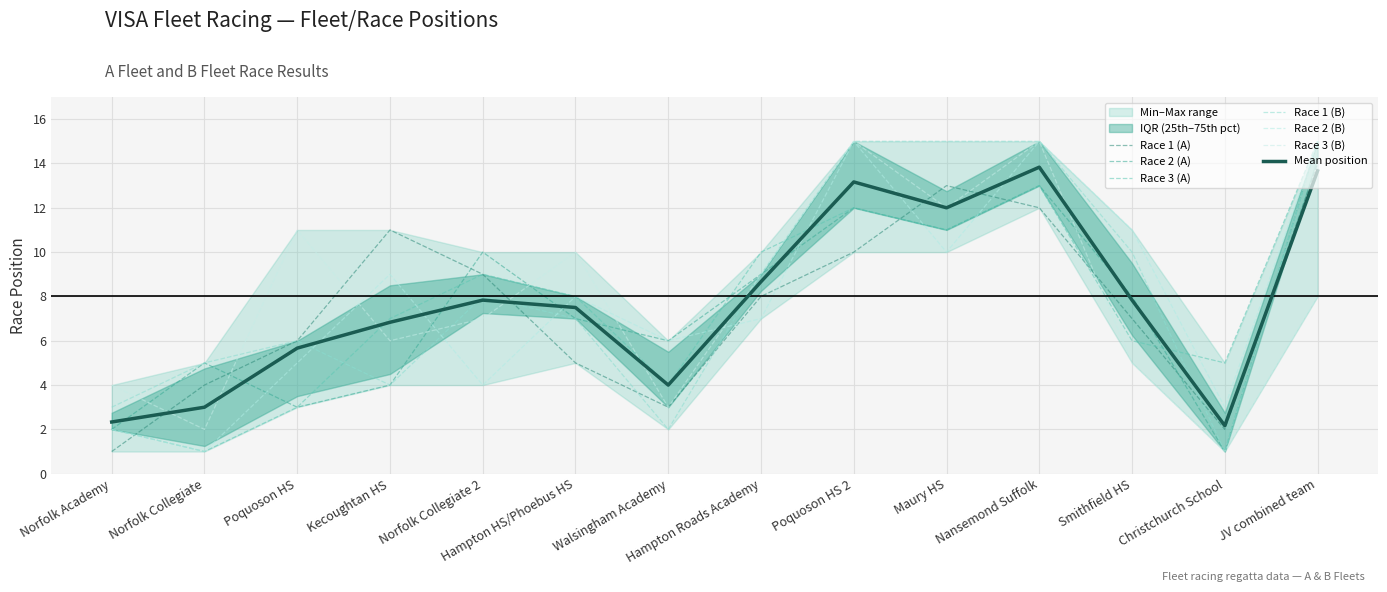

Reading right to left, extract all data points from this chart.

Race 1 (A): 14	2	7	12	13	10	8	3	5	9	11	6	4	1
Race 2 (A): 15	1	8	13	11	12	9	6	7	10	4	3	5	2
Race 3 (A): 15	5	6	13	11	12	10	4	8	9	7	3	1	2
Race 1 (B): 15	1	10	15	15	15	9	2	7	8	4	6	5	3
Race 2 (B): 15	3	11	15	10	15	7	6	8	4	9	5	1	2
Race 3 (B): 8	1	5	15	12	15	9	3	10	7	6	11	2	4